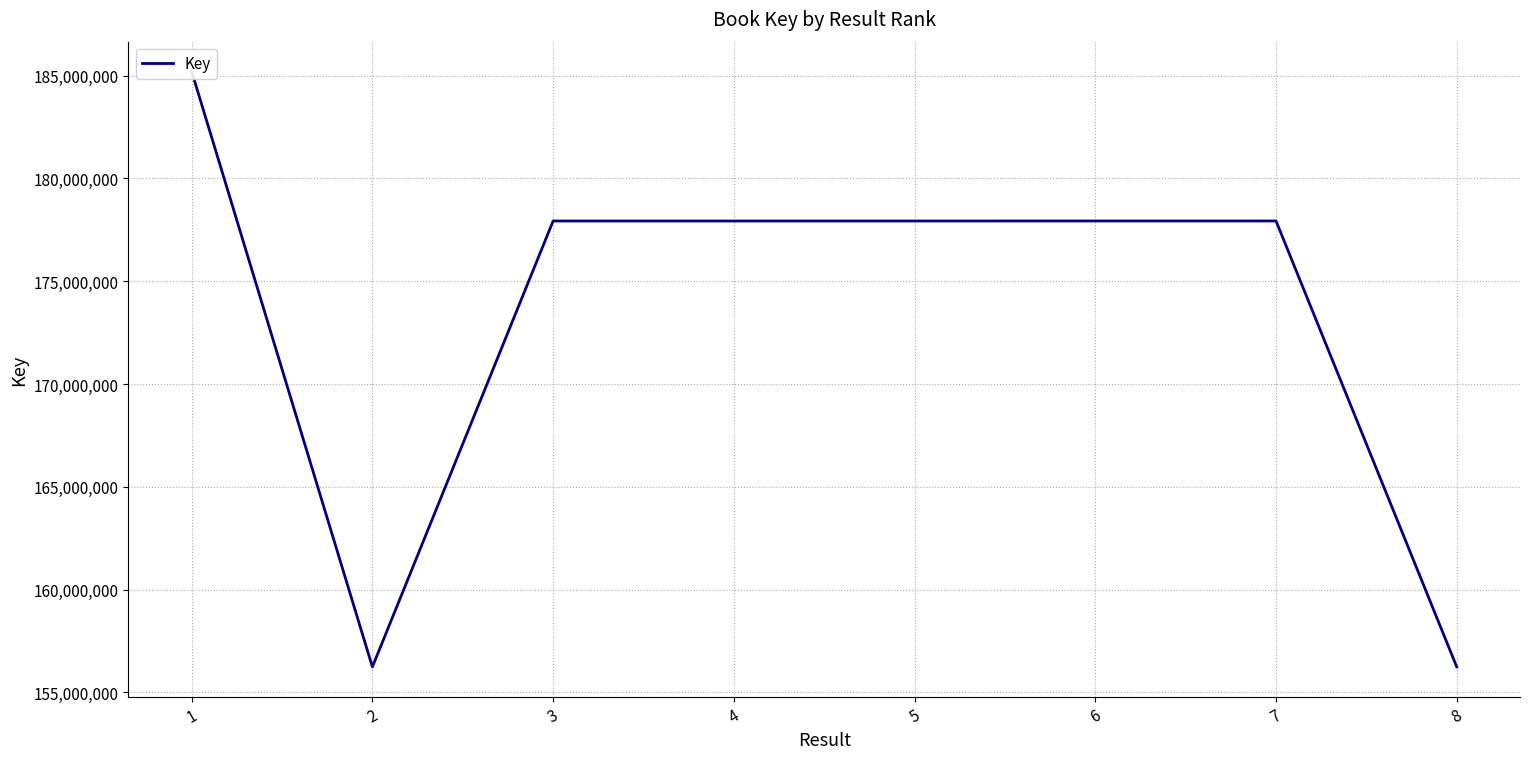

Read the value at 8.

156240782